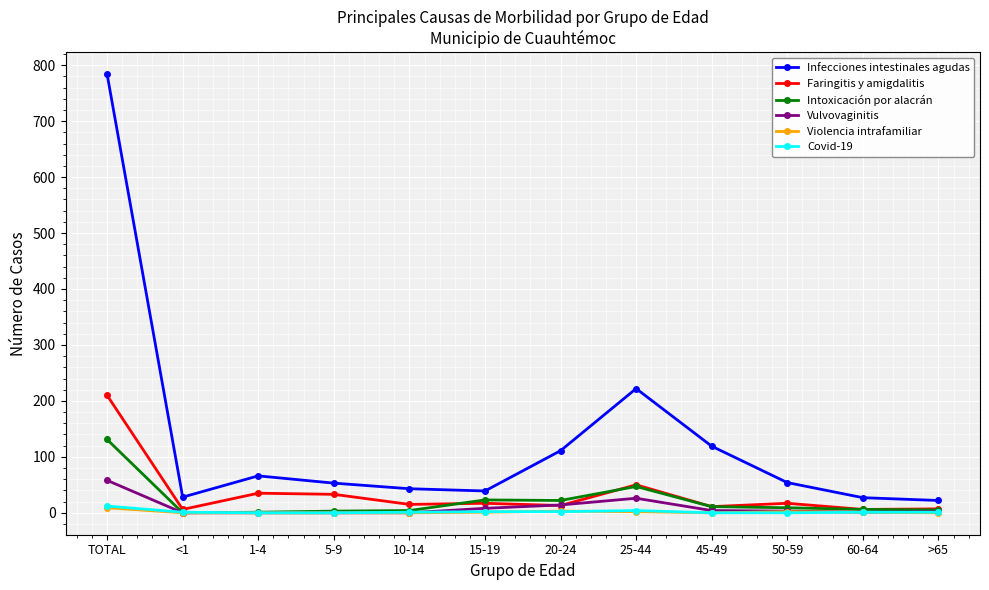

Which series has the widest spread of values?

Infecciones intestinales agudas